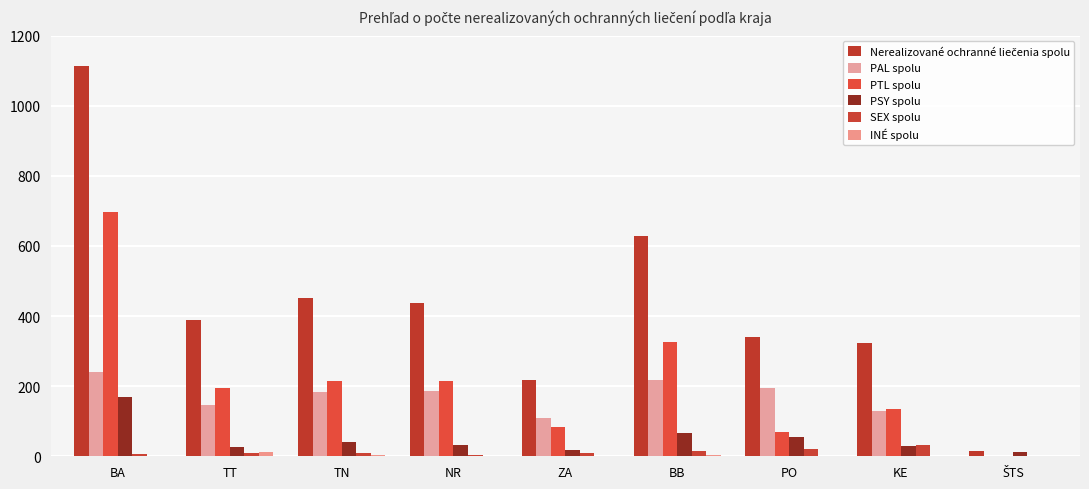

What is the minimum value for PSY spolu?

11